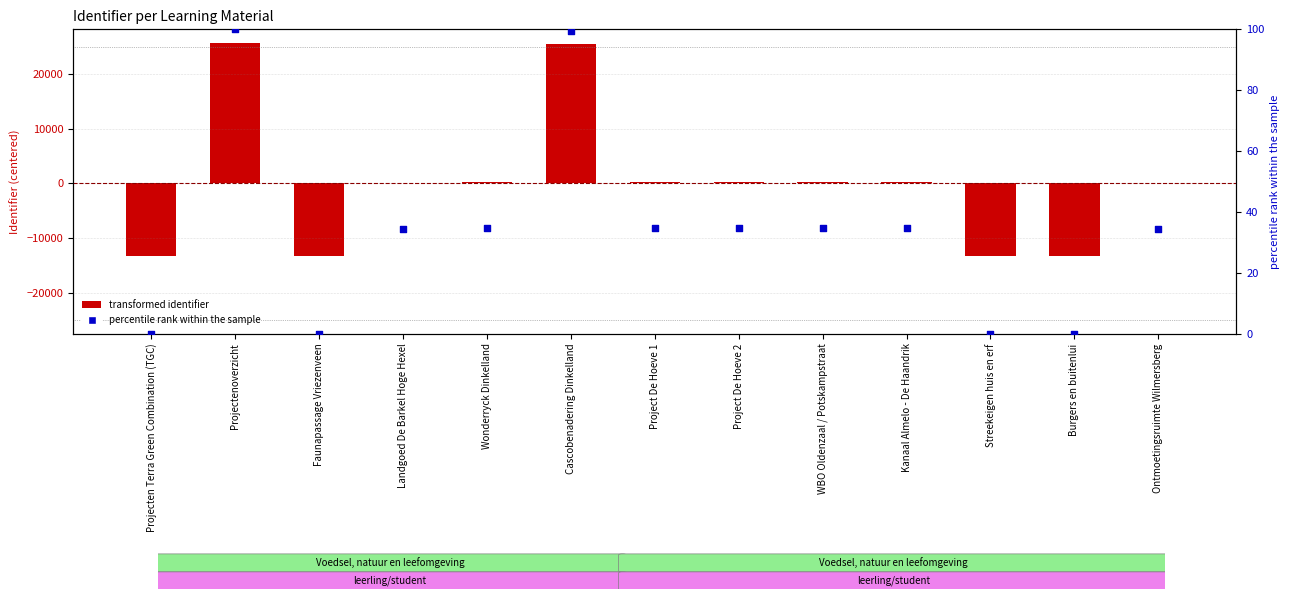

Is the value of percentile rank within the sample at Landgoed De Barkel Hoge Hexel greater than the value of transformed identifier (centered) at Projectenoverzicht?

No